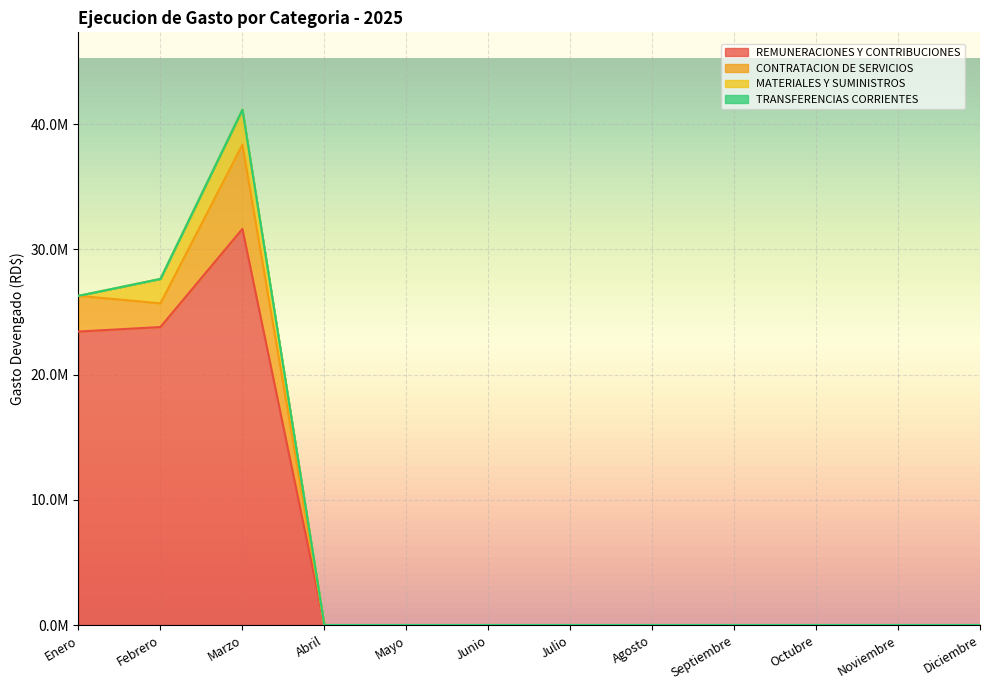

What are all the series names shown in the legend?

REMUNERACIONES Y CONTRIBUCIONES, CONTRATACION DE SERVICIOS, MATERIALES Y SUMINISTROS, TRANSFERENCIAS CORRIENTES